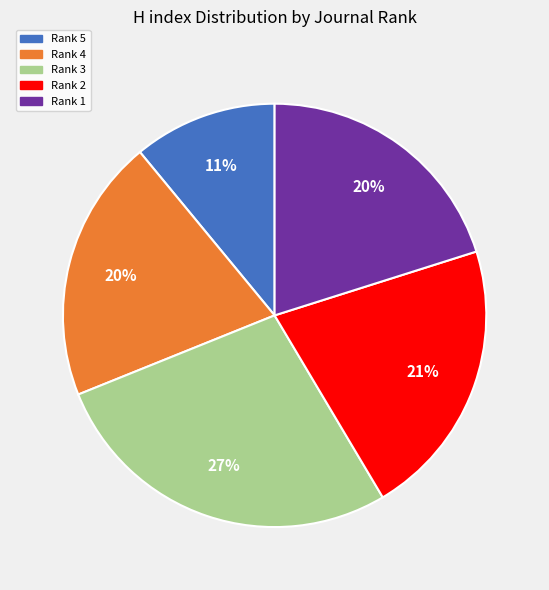

Combined, do Rank 1 and Rank 4 account for over 50%?

No